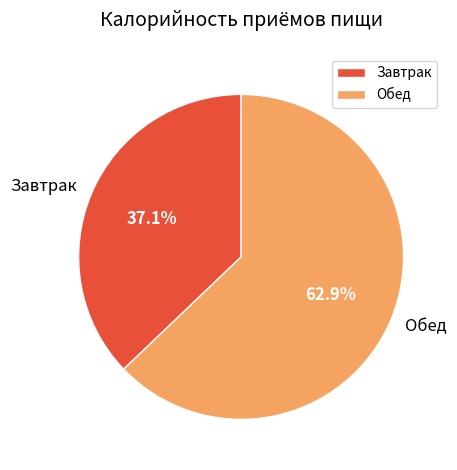

Which category has the biggest portion of the pie?

Обед